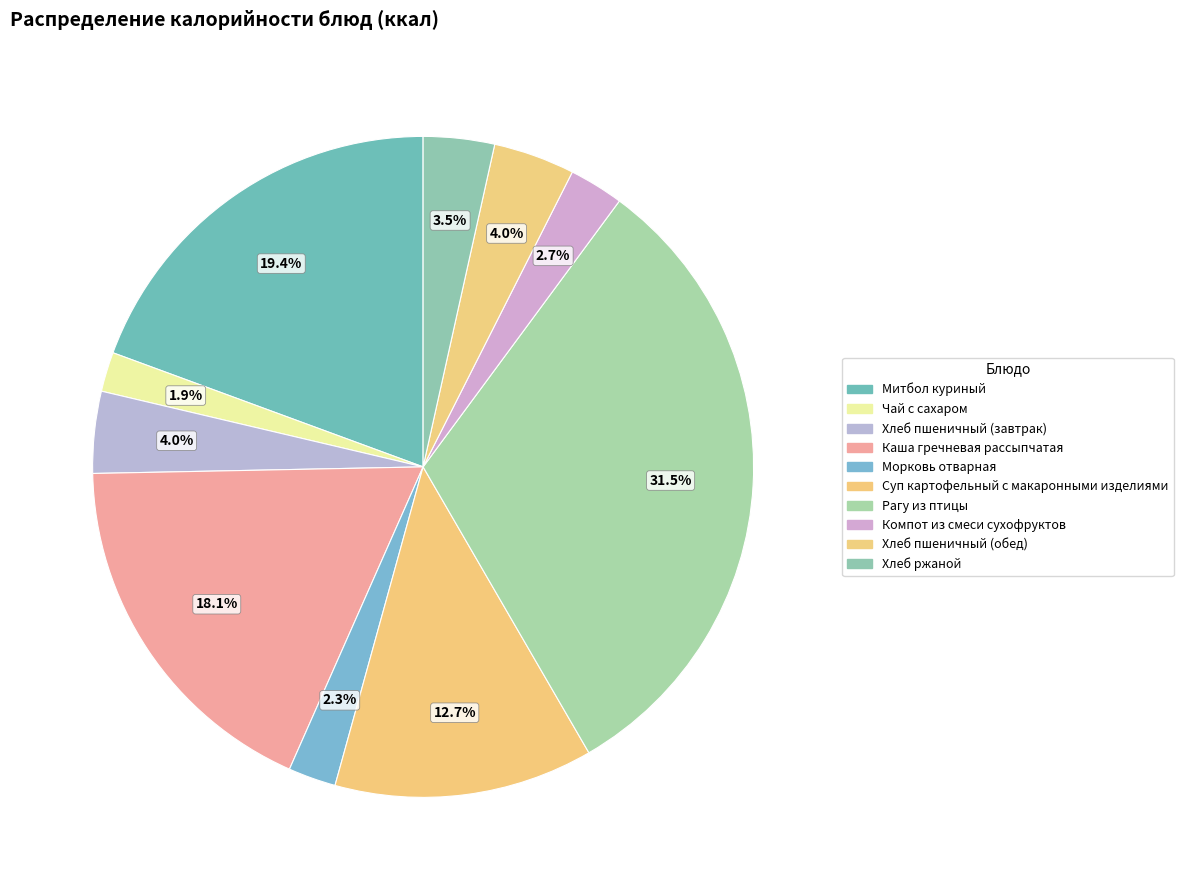

What is the largest slice in the pie chart?

Рагу из птицы